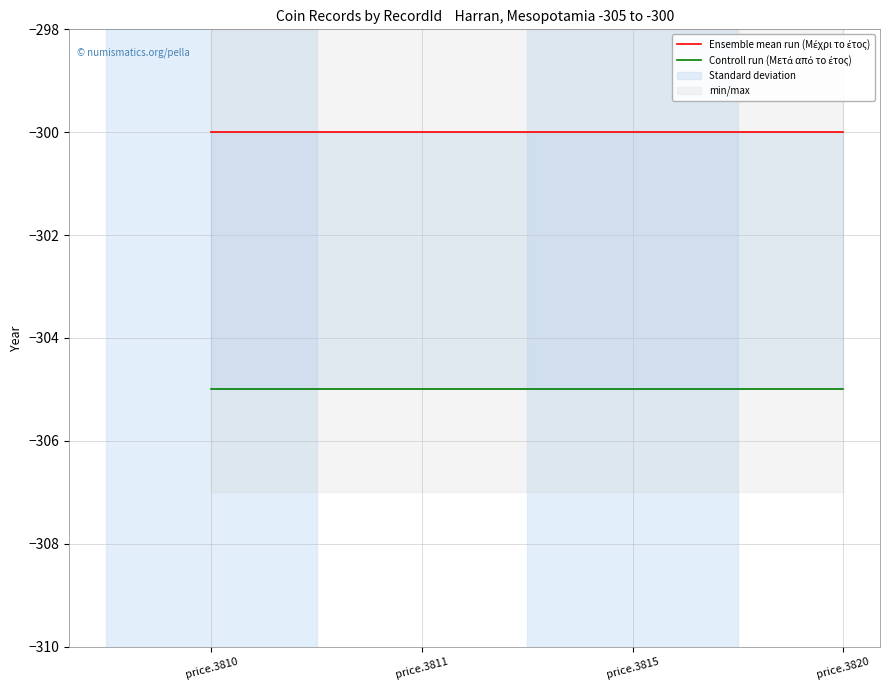

Rank the series by their average value, from lowest to highest.

Controll run (Μετά από το έτος), Ensemble mean run (Μέχρι το έτος)